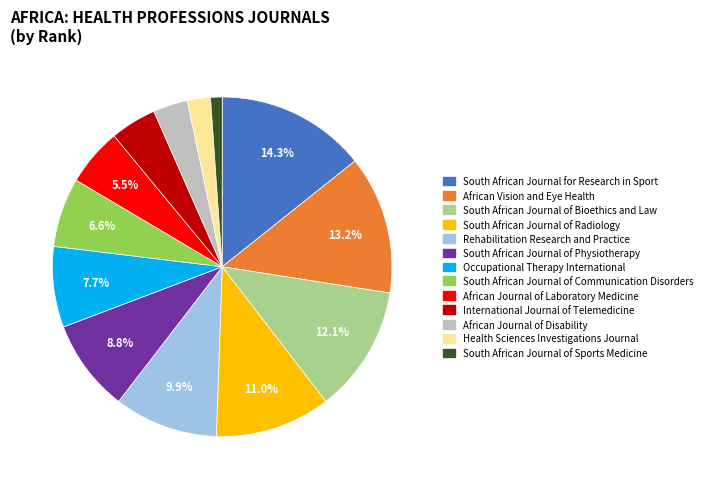

Combined, do International Journal of Telemedicine and South African Journal of Physiotherapy account for over 50%?

No